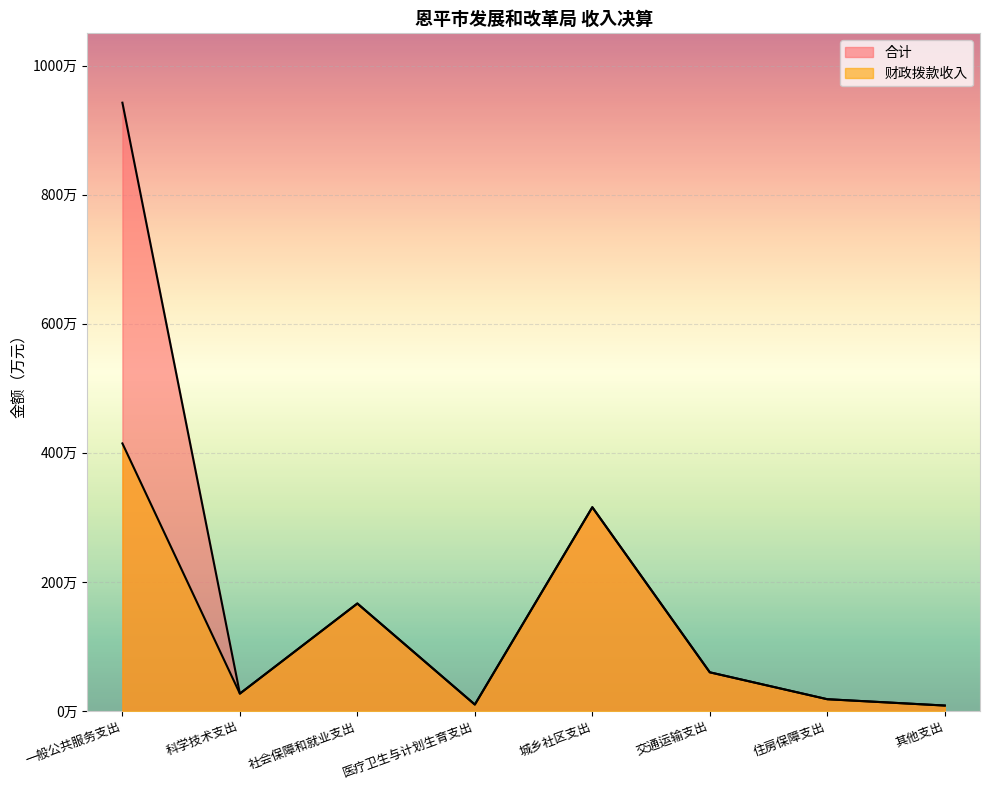

What is the label of the 7th point from the left?

住房保障支出